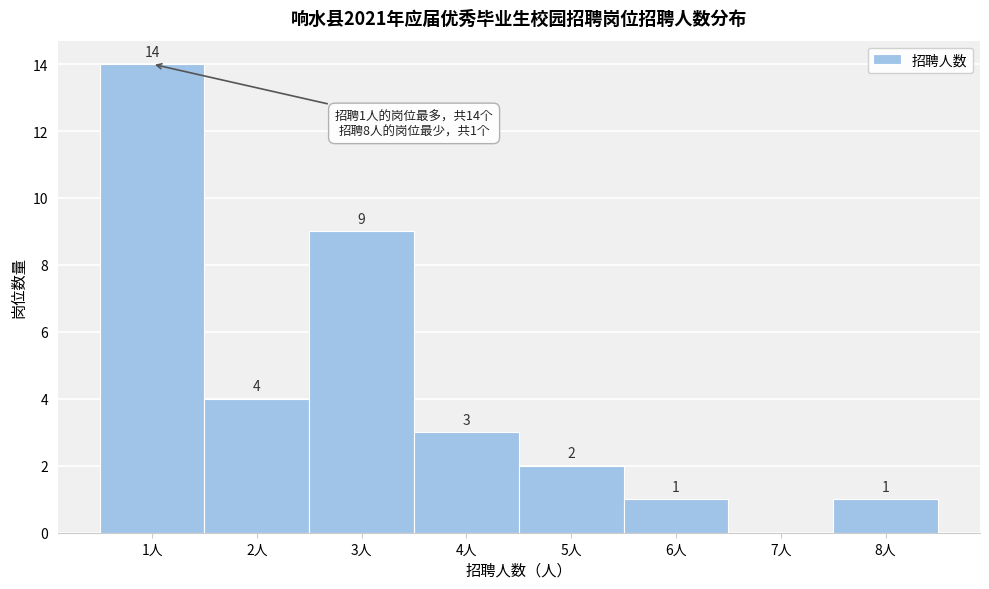

Which range on the x-axis has the tallest bar?

0.5 to 1.5